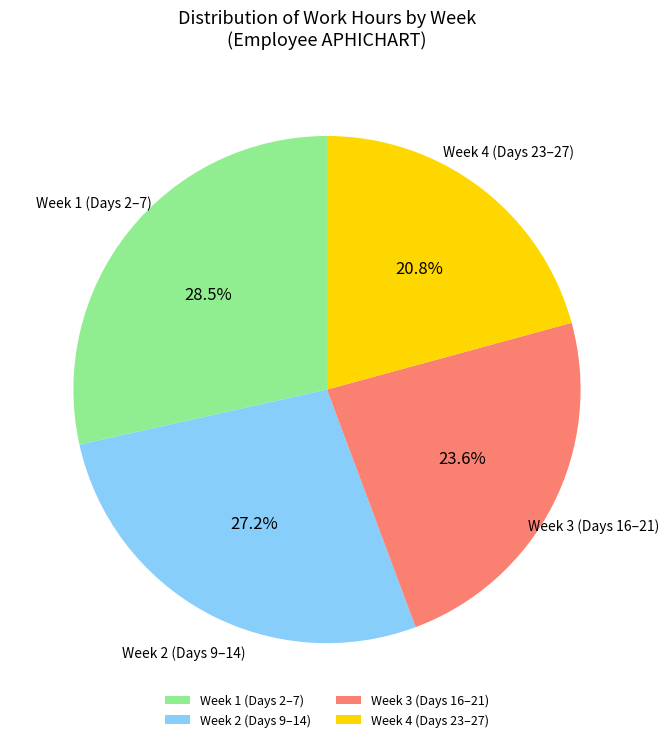

Do Week 2 (Days 9–14) and Week 1 (Days 2–7) together represent more than half of the pie?

Yes